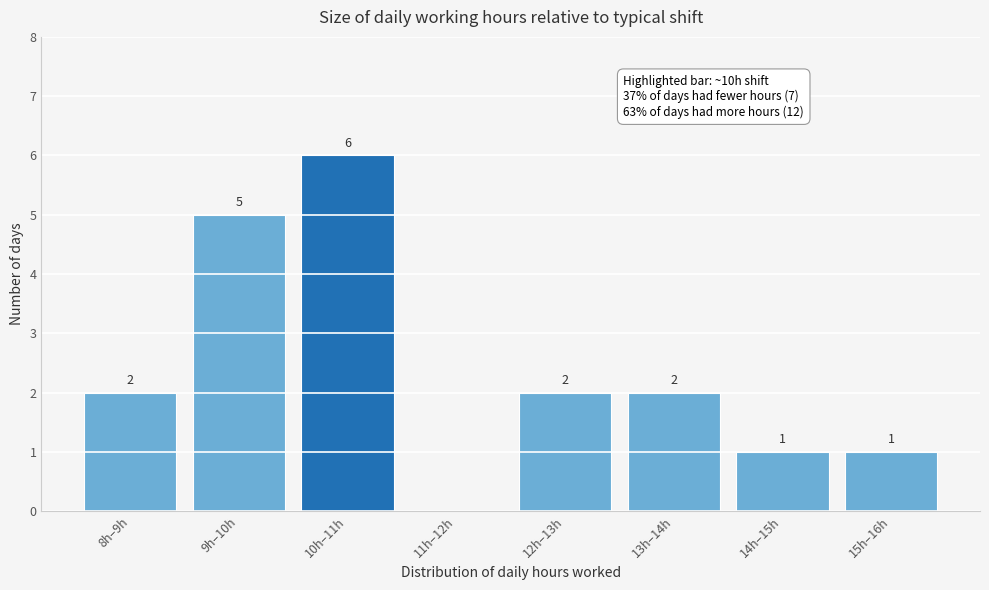

Reading left to right, transcribe all the data shown in this chart.

8h–9h=2	9h–10h=5	10h–11h=6	11h–12h=0	12h–13h=2	13h–14h=2	14h–15h=1	15h–16h=1